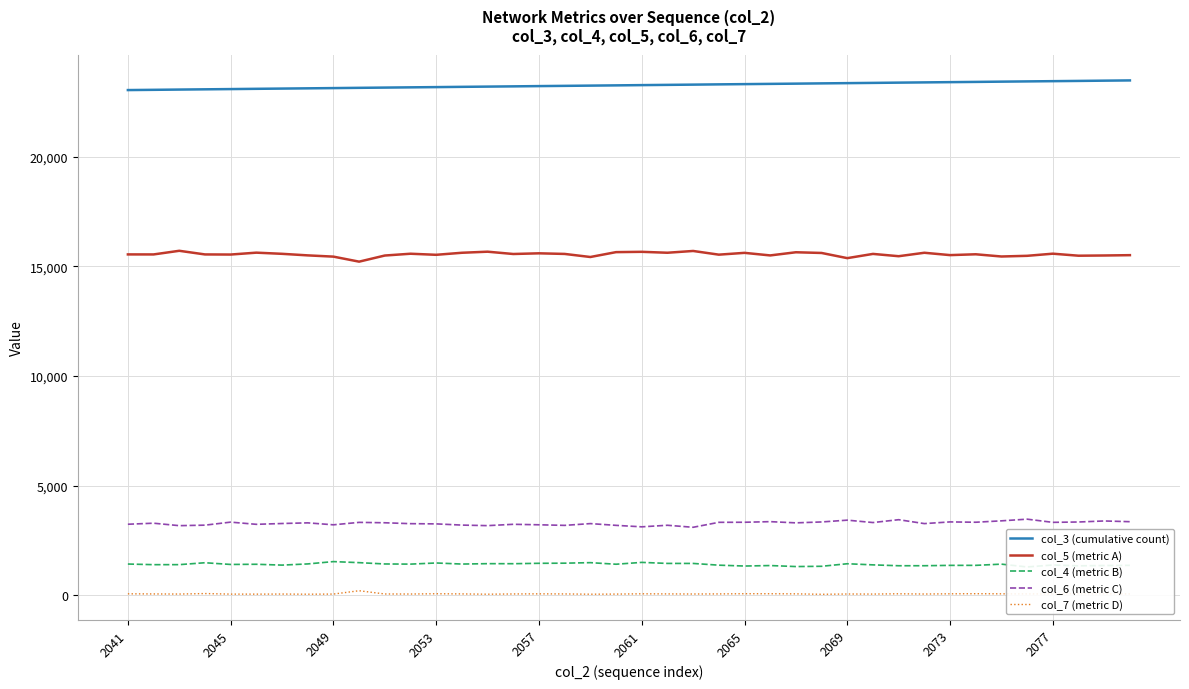

The value of col_7 (metric D) at 29 is 91. True or false?

False